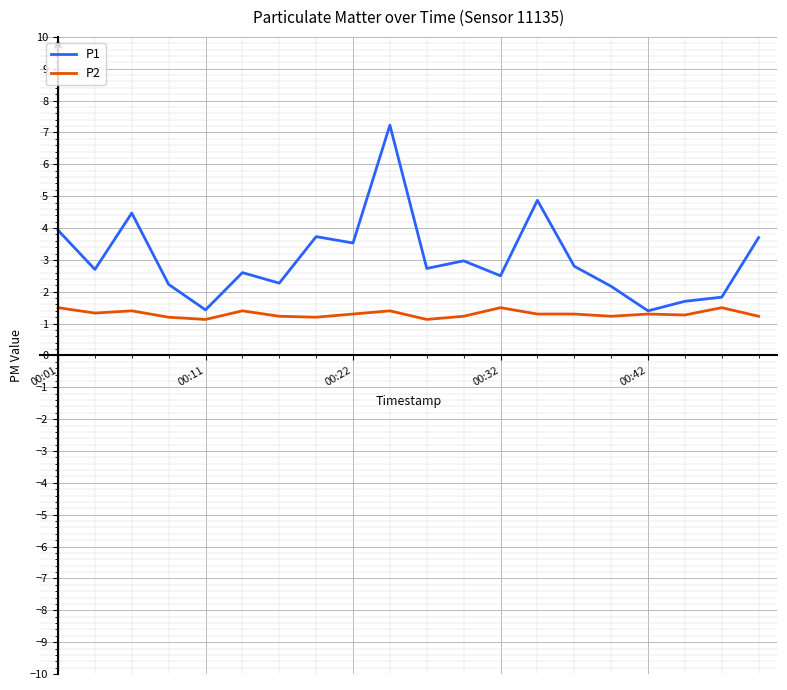

What is the greatest value displayed?

7.2